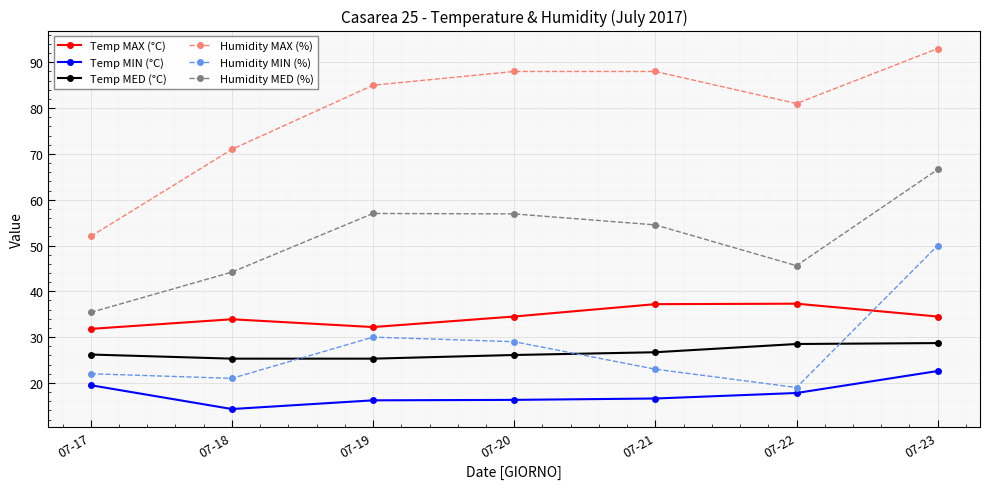

What is the sum of the Humidity MIN (%) values at 07-23 and 07-21?

73.0